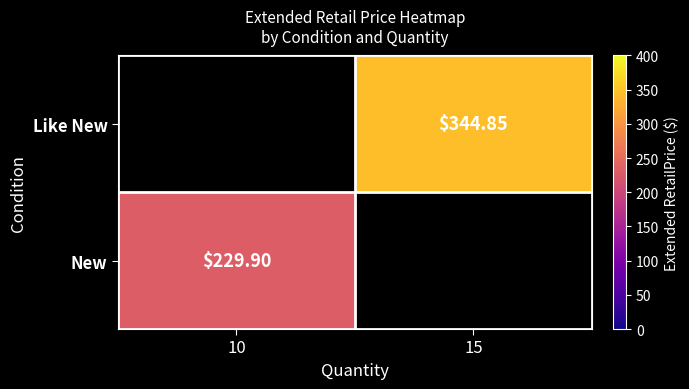

How many series are shown in this chart?

2